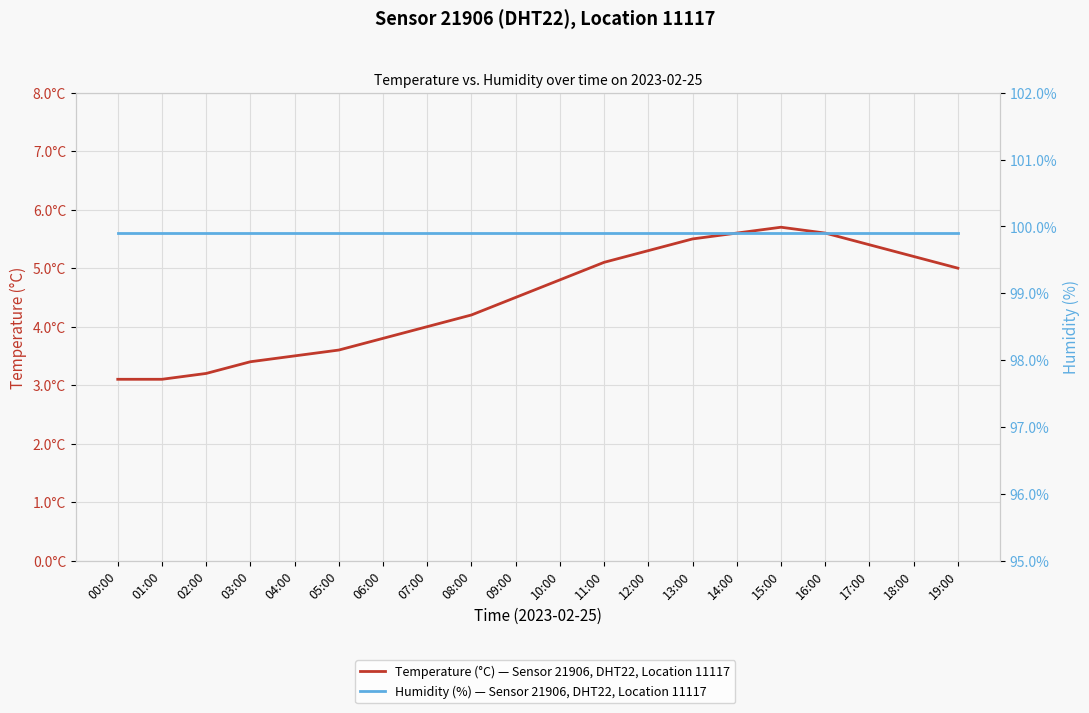

The humidity series shows 99.9 at 05:00. True or false?

True